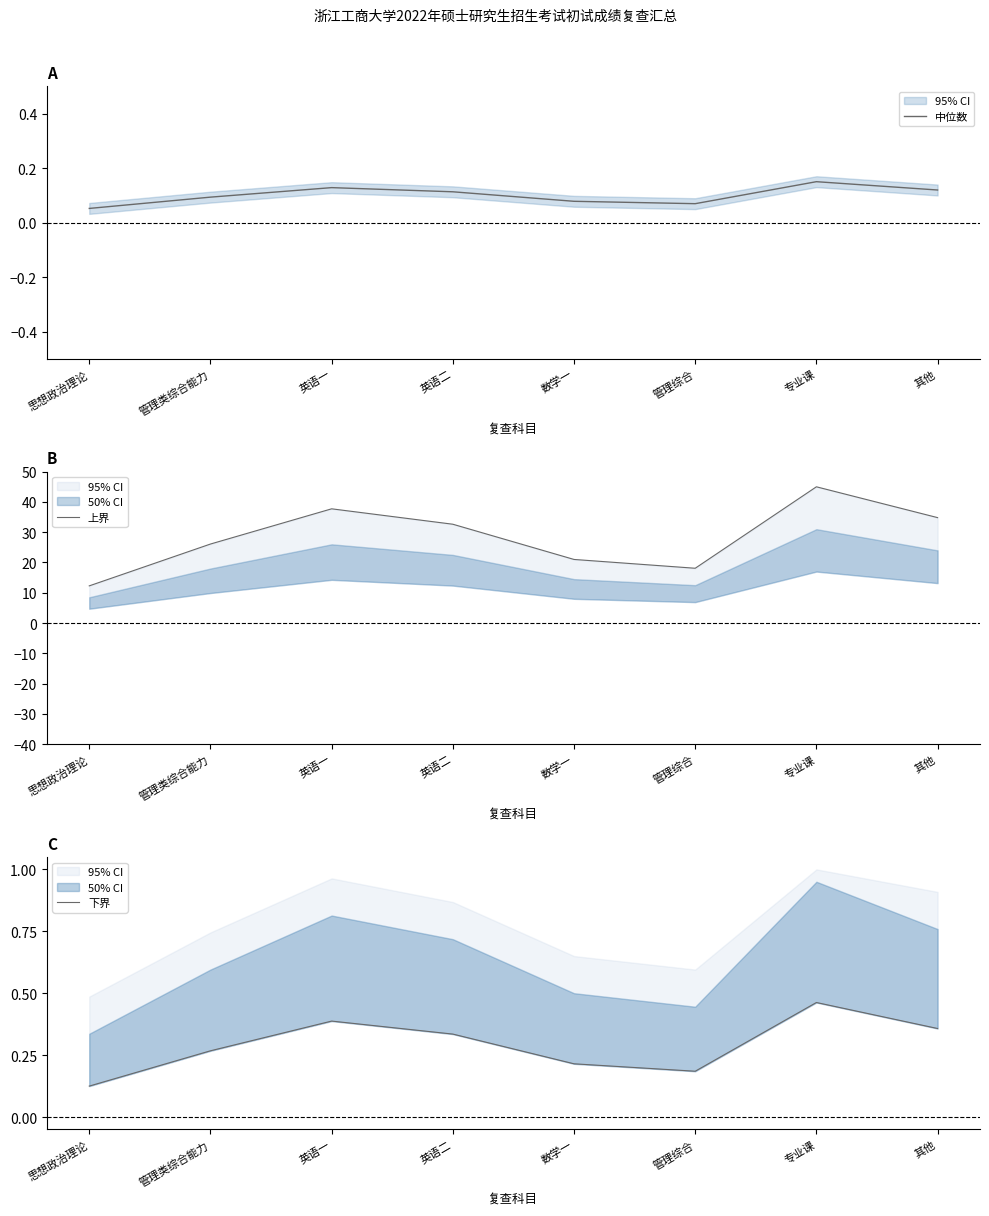

True or false: 中位数 has a value of 0.0 at 英语一.

False